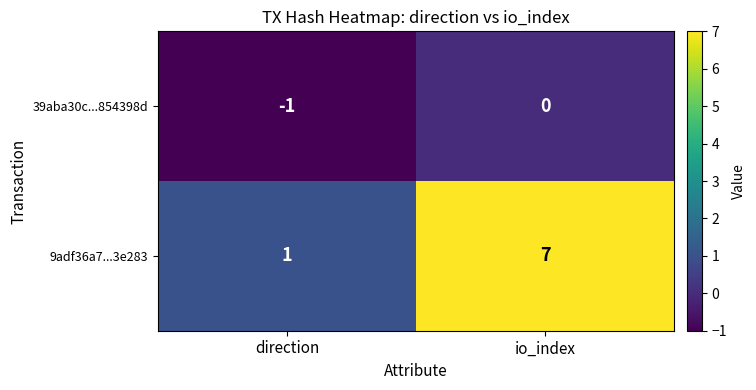

At how many categories does at least one series exceed 4?

1